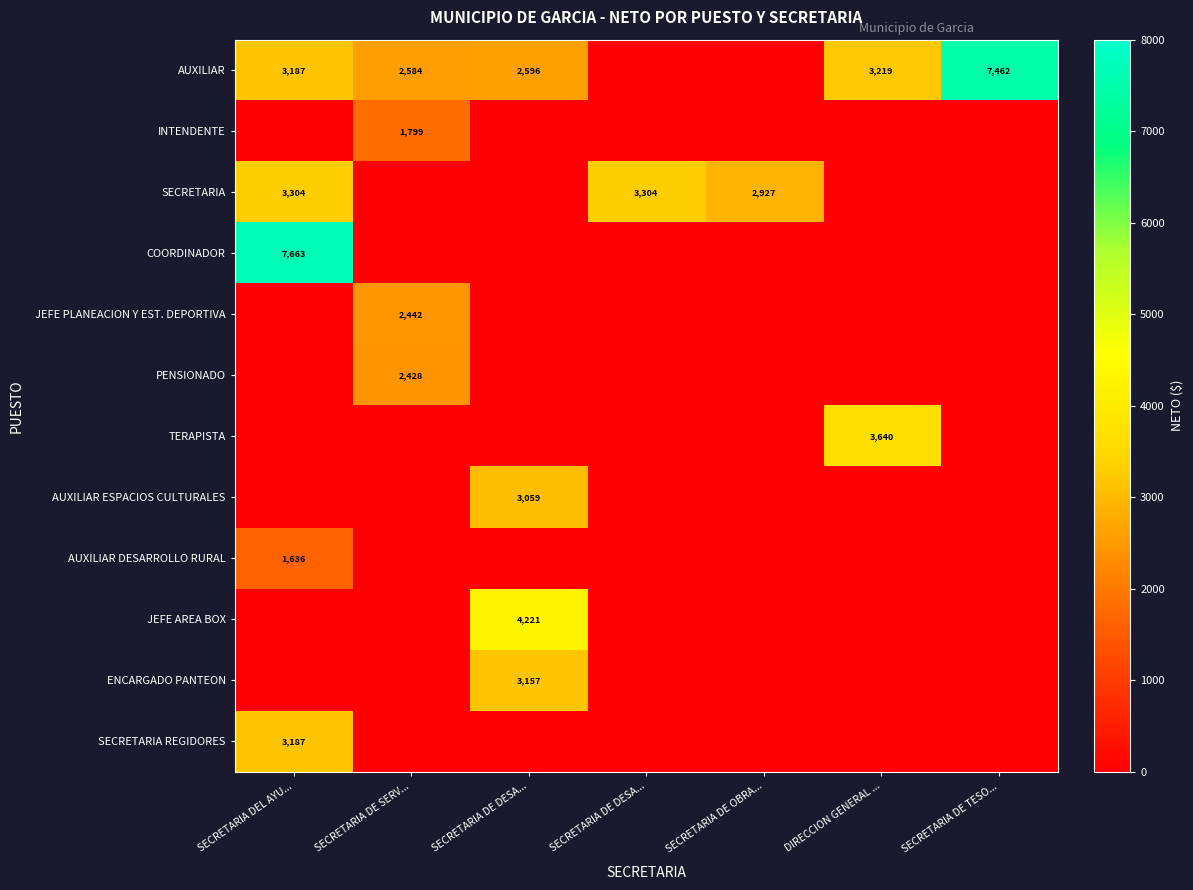

What is the highest value of the SECRETARIA series?

3304.0